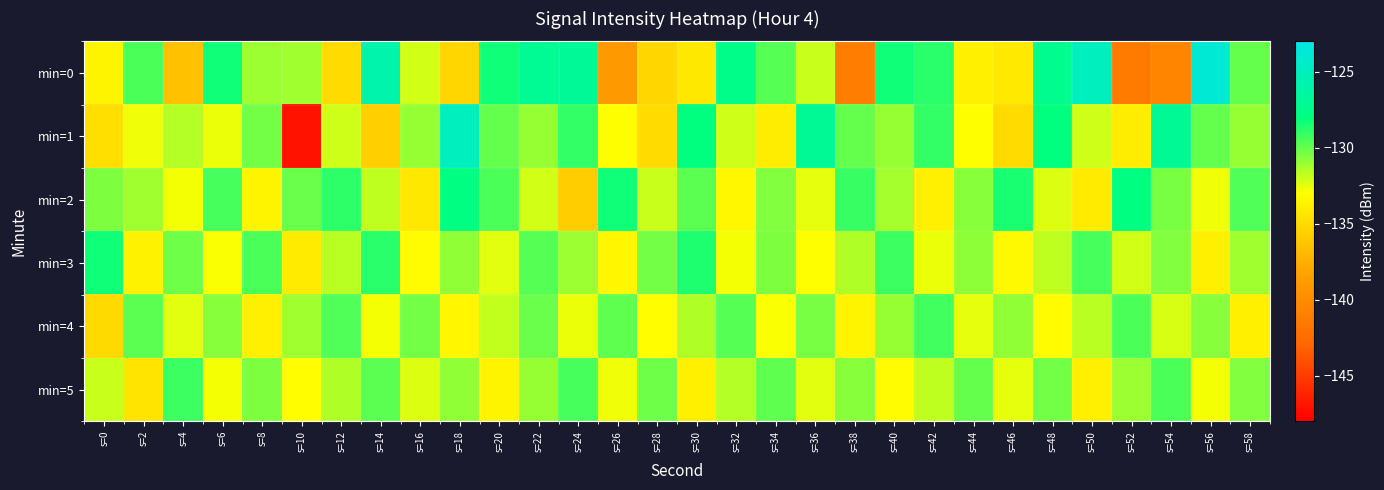

What is the total value across all series at s=42?

-785.3